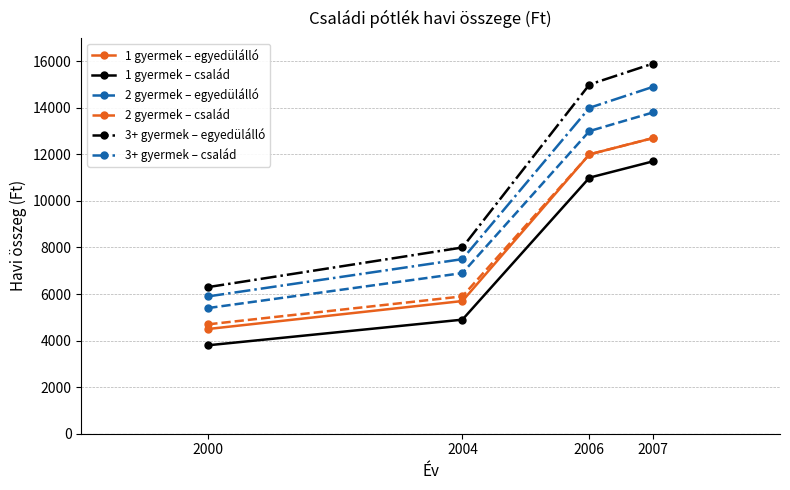

How many data points in 3+ gyermek – egyedülálló are less than 15000?

2